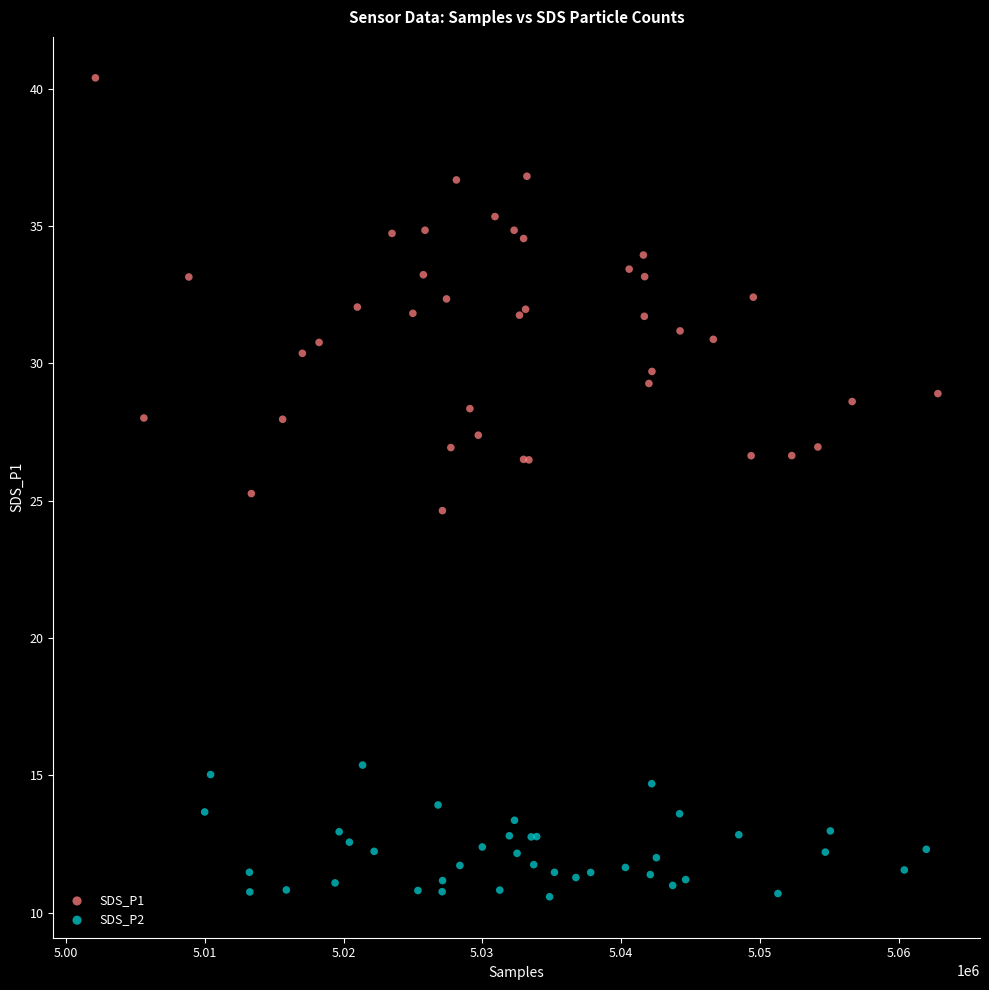

Which series has the widest spread of Y values?

SDS_P1